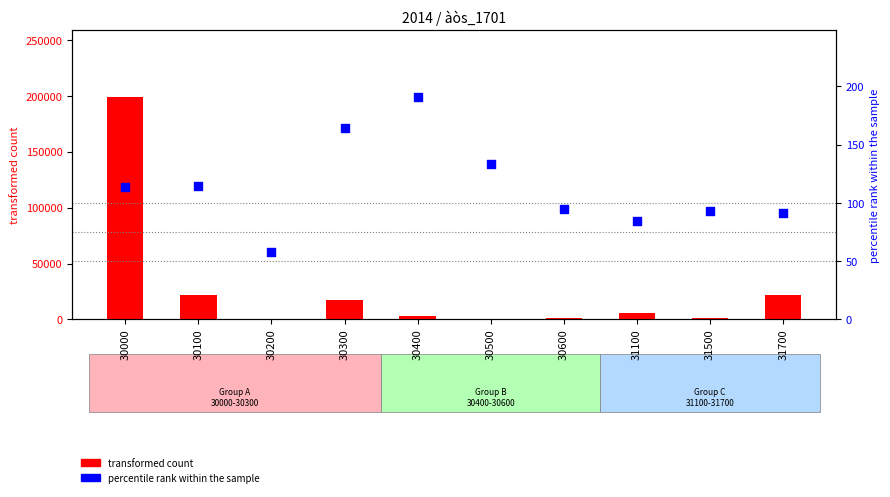

At how many categories does at least one series exceed 121219?

1